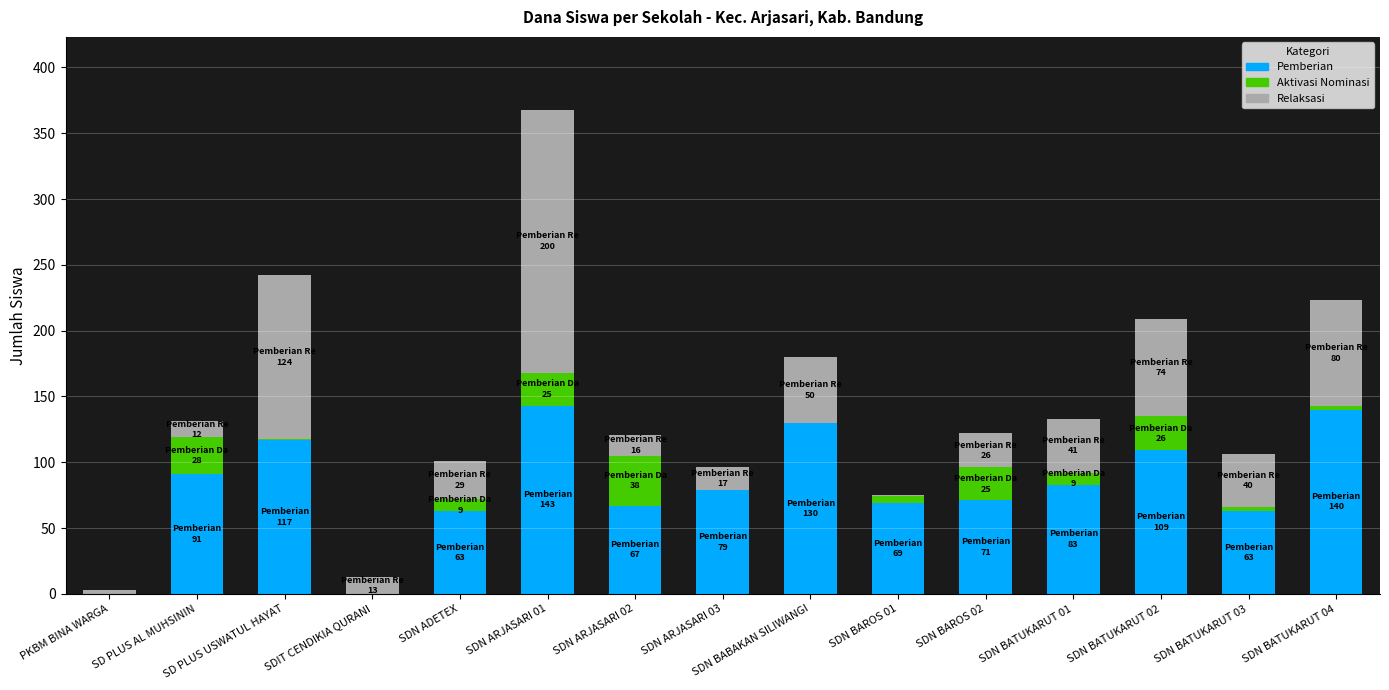

At which category is the sum across all series the highest?

SDN ARJASARI 01